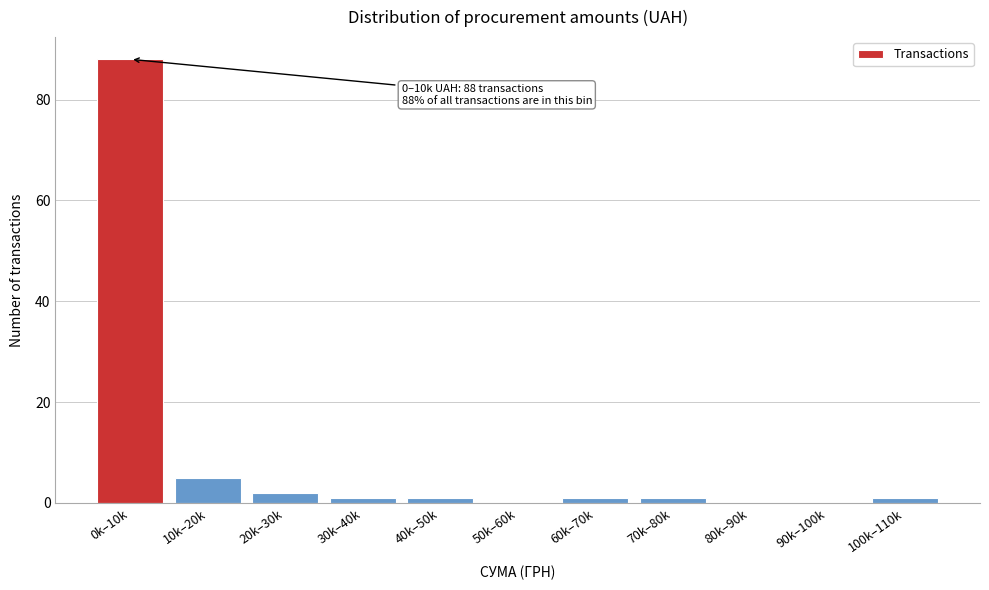

Reading right to left, transcribe all the data shown in this chart.

100k–110k=1	90k–100k=0	80k–90k=0	70k–80k=1	60k–70k=1	50k–60k=0	40k–50k=1	30k–40k=1	20k–30k=2	10k–20k=5	0k–10k=88